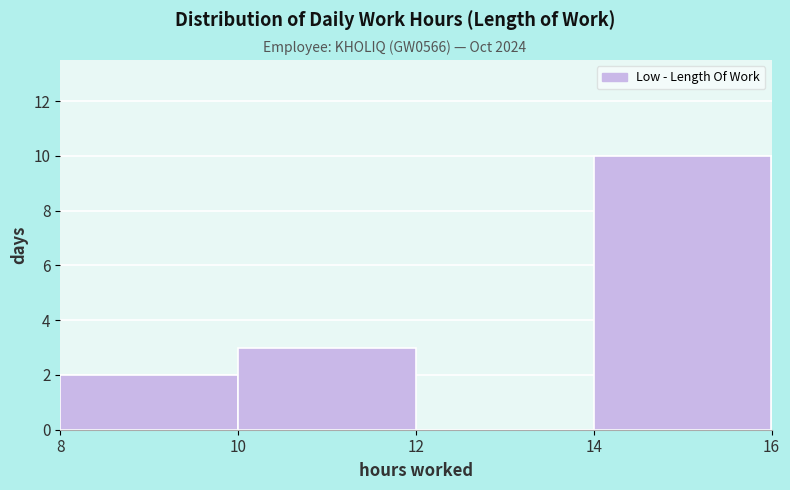

How tall is the bar that spans 8 to 10 on the x-axis? The values are not printed on the chart, so give them approximately, as read against the axis.

2